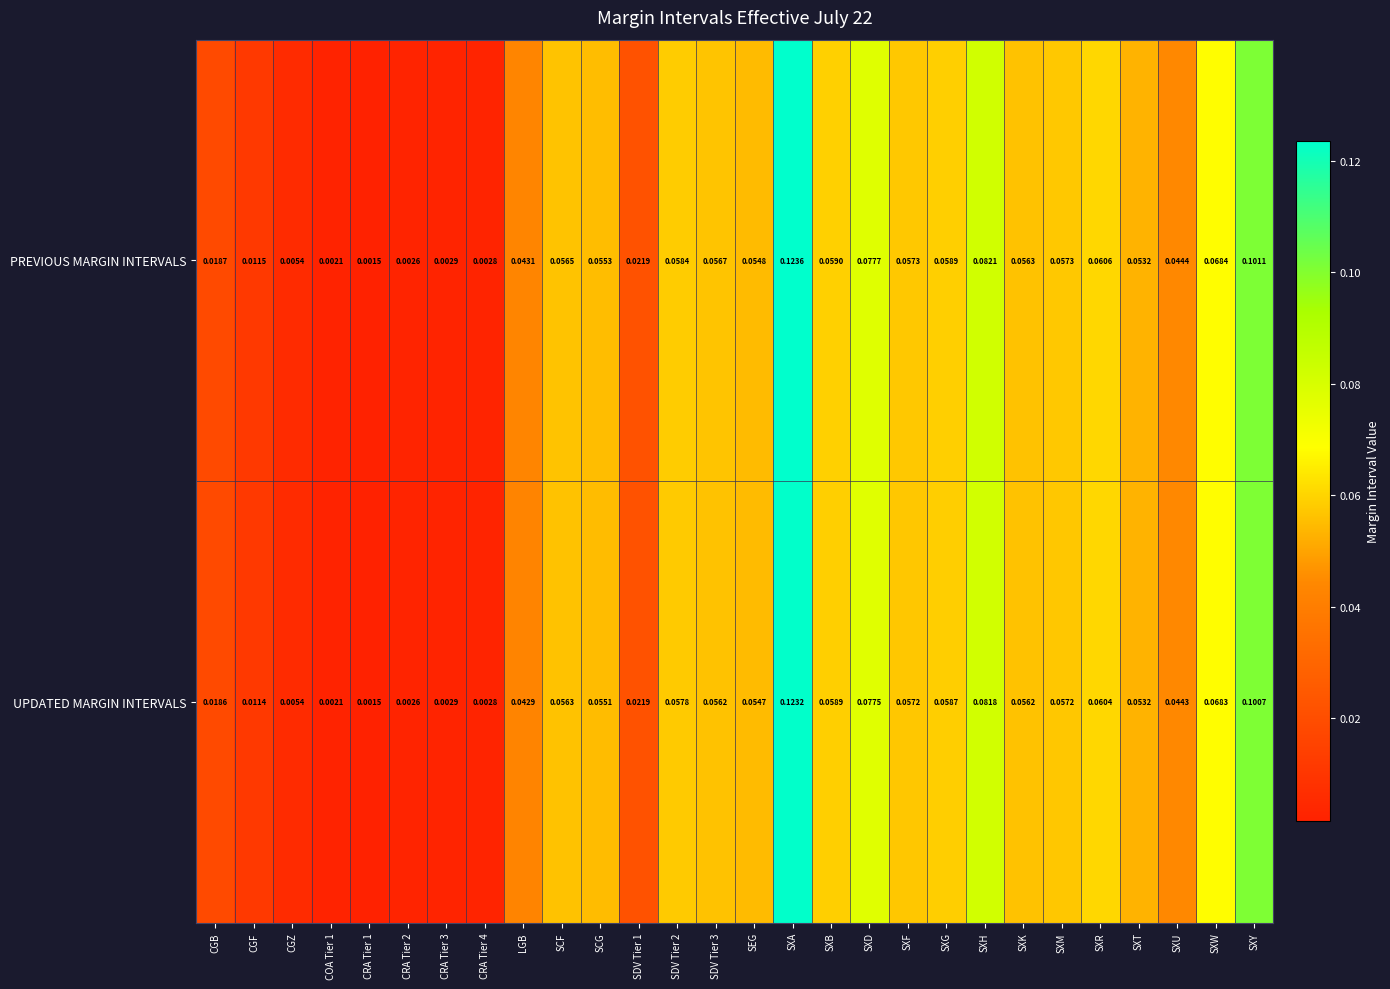

Which series has the largest range (max minus min)?

PREVIOUS MARGIN INTERVALS